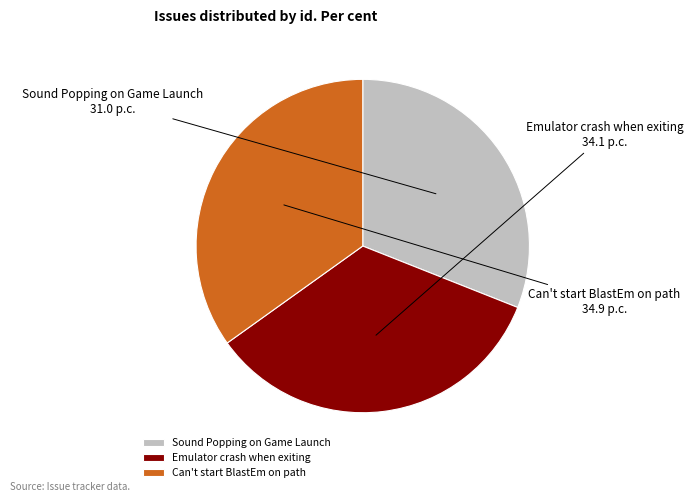

Rank the categories by value from lowest to highest.

Sound Popping on Game Launch, Emulator crash when exiting, Can't start BlastEm on path